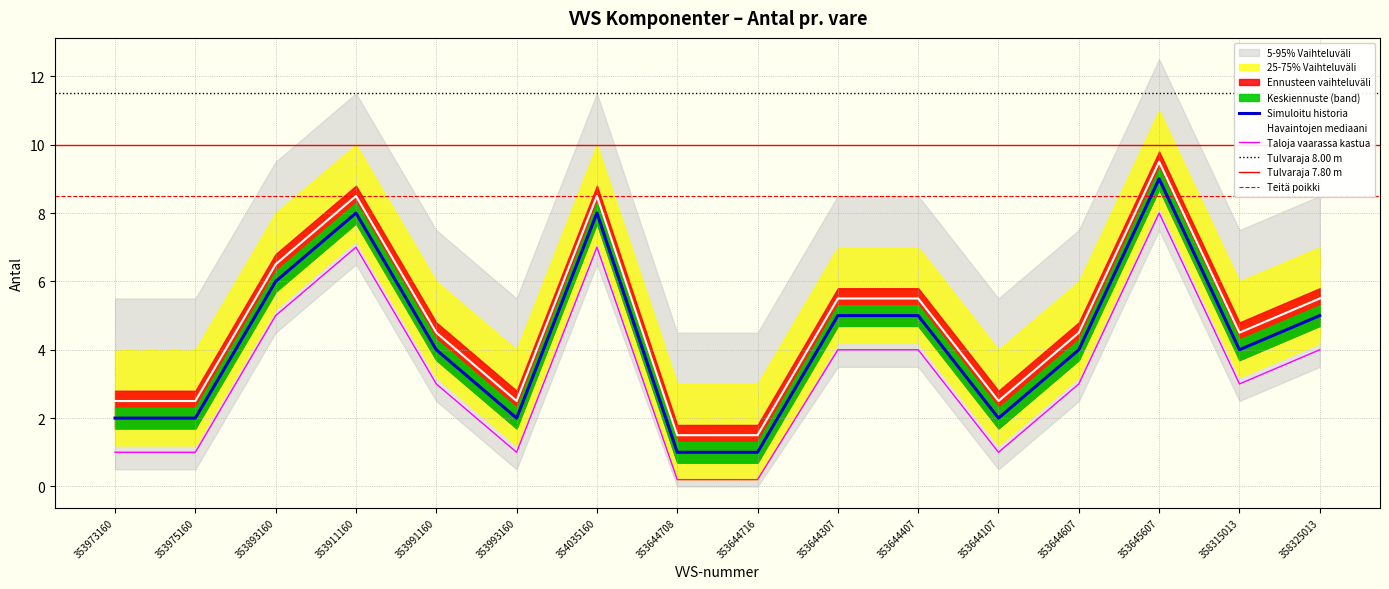

Approximately how many times larger is the value at 353993160 compared to 353893160?

0.3